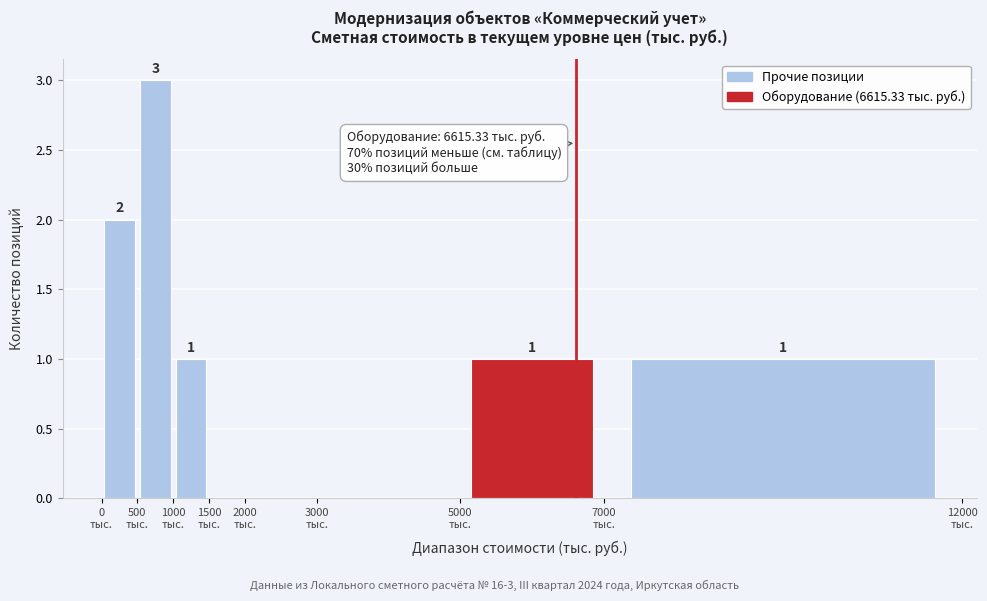

Which range on the x-axis has the tallest bar?

500 to 1000